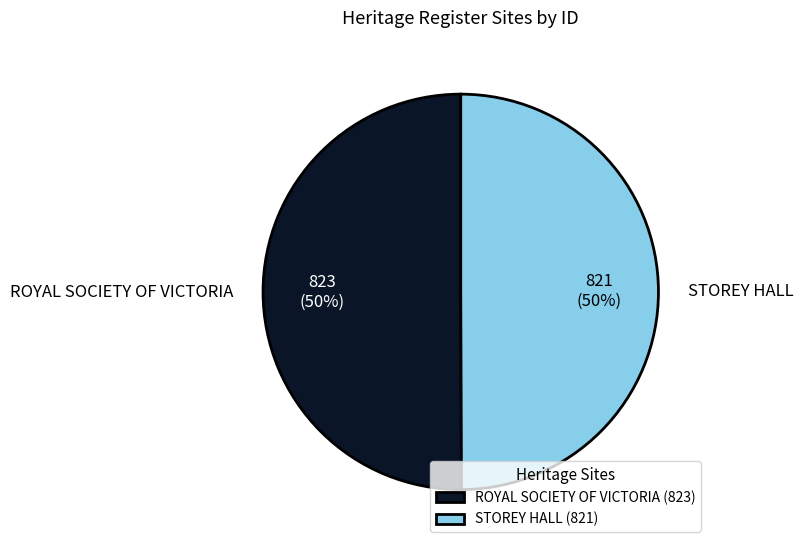

The STOREY HALL slice represents 60% of the pie. True or false?

False